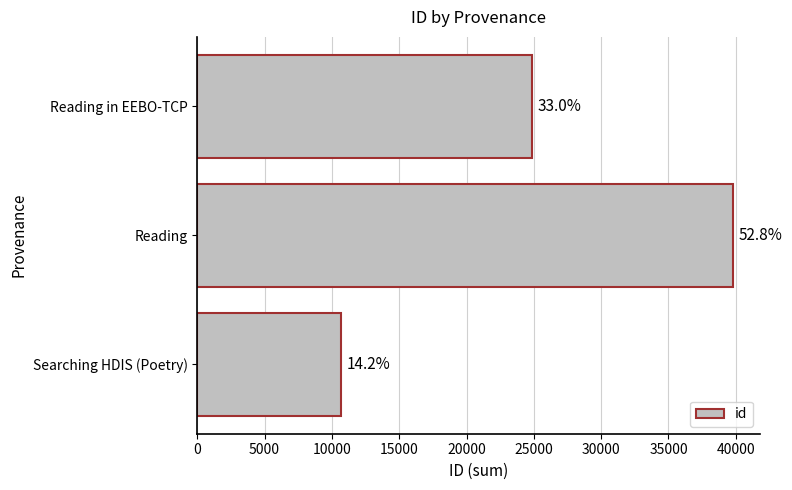

How many bars are there in total?

3